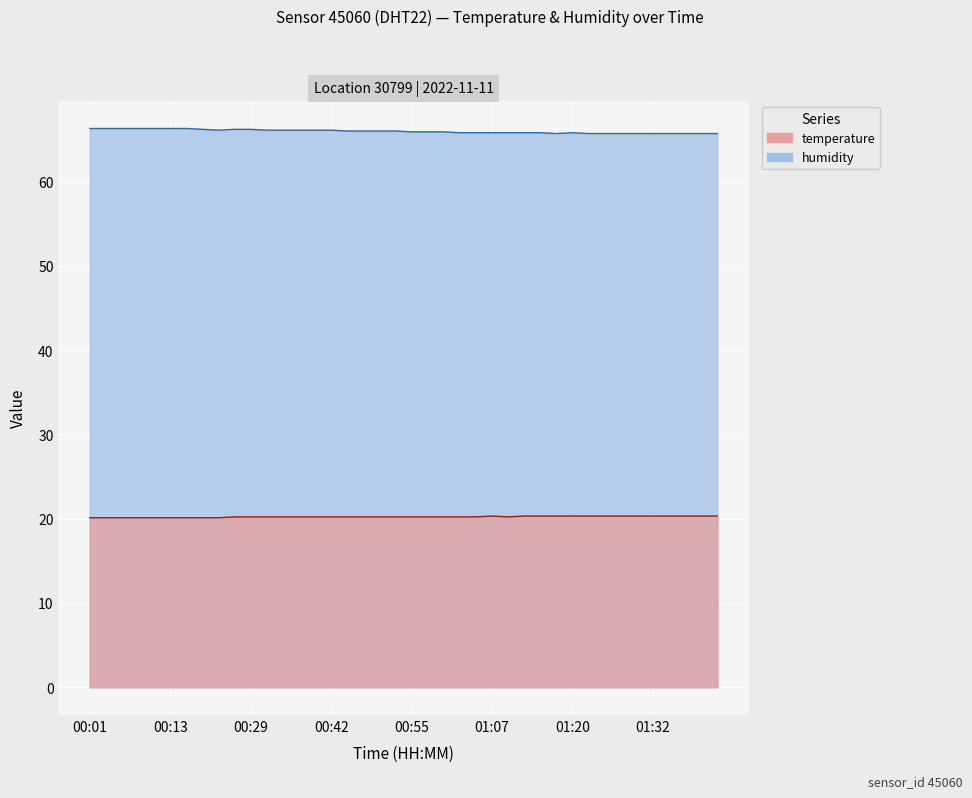

What is the sum of all temperature values?

808.5